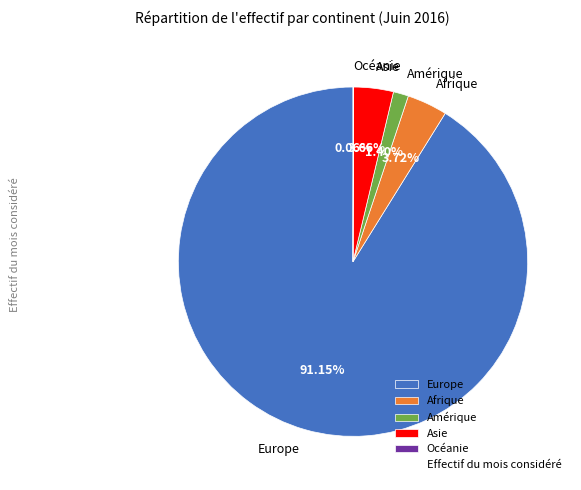

What is the largest slice in the pie chart?

Europe